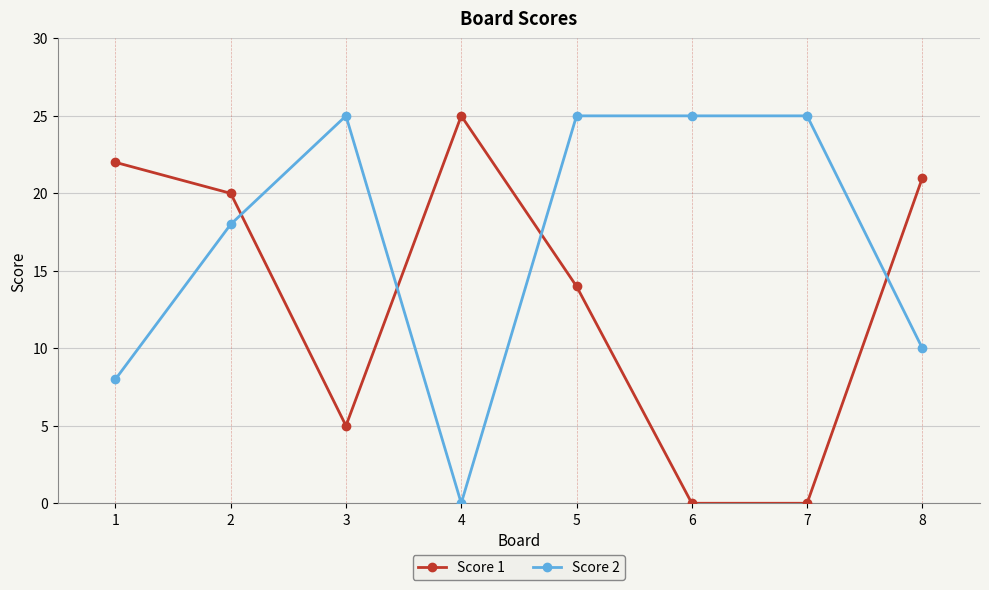

Reading left to right, list all the values displayed in this chart.

Score 1: 22	20	5	25	14	0	0	21
Score 2: 8	18	25	0	25	25	25	10